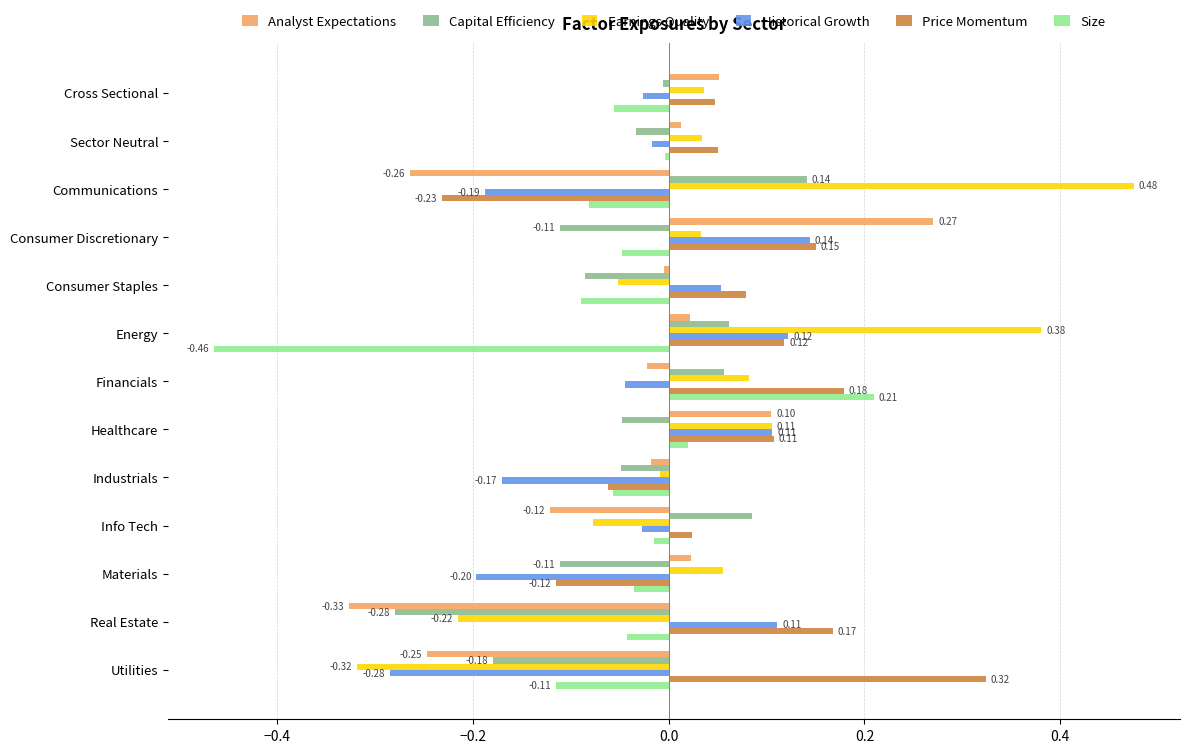

What is the sum of all Size values?

-0.8